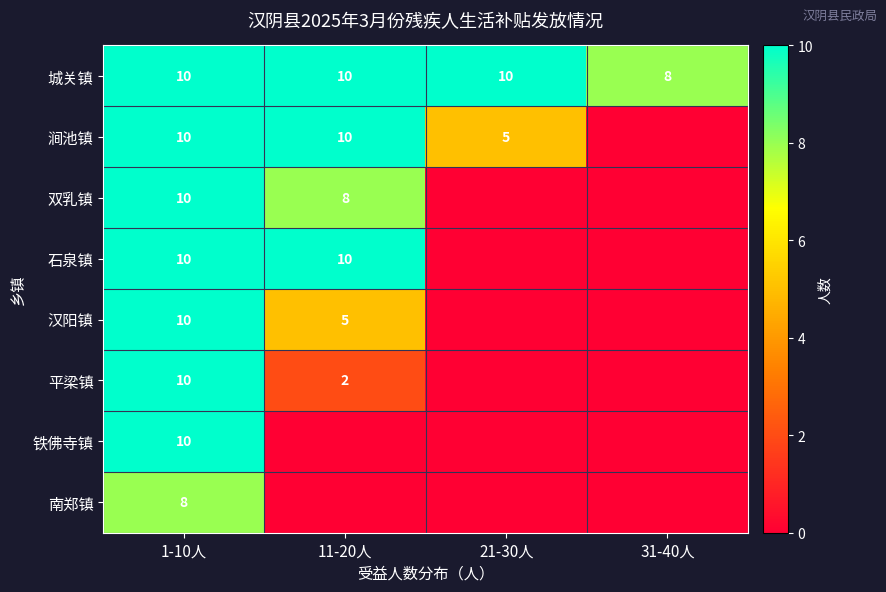

How many 城关镇 values are between 10 and 11?

3